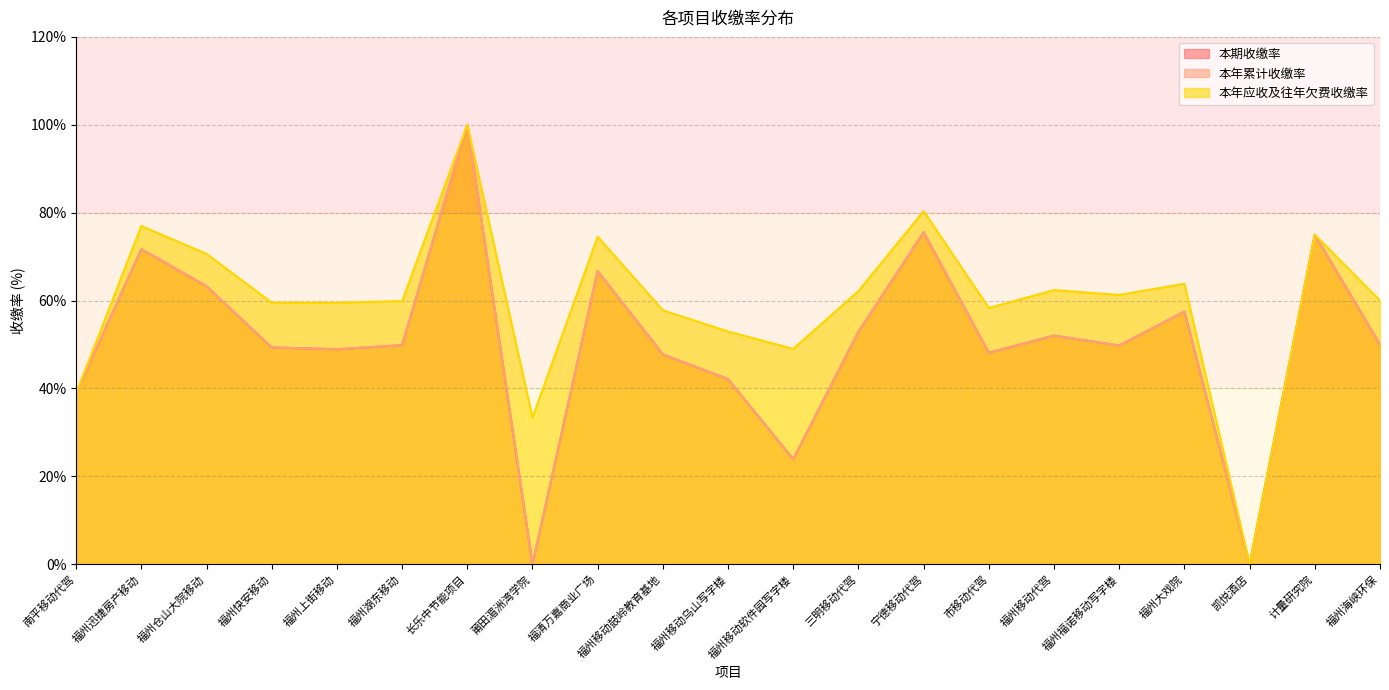

What are all the series names shown in the legend?

本期收缴率, 本年累计收缴率, 本年应收及往年欠费收缴率